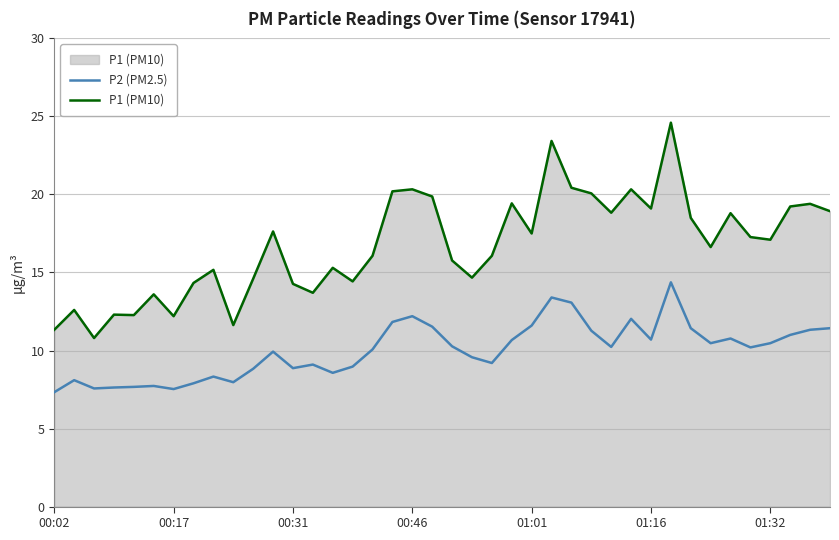

What is the minimum value shown in the chart?

7.3